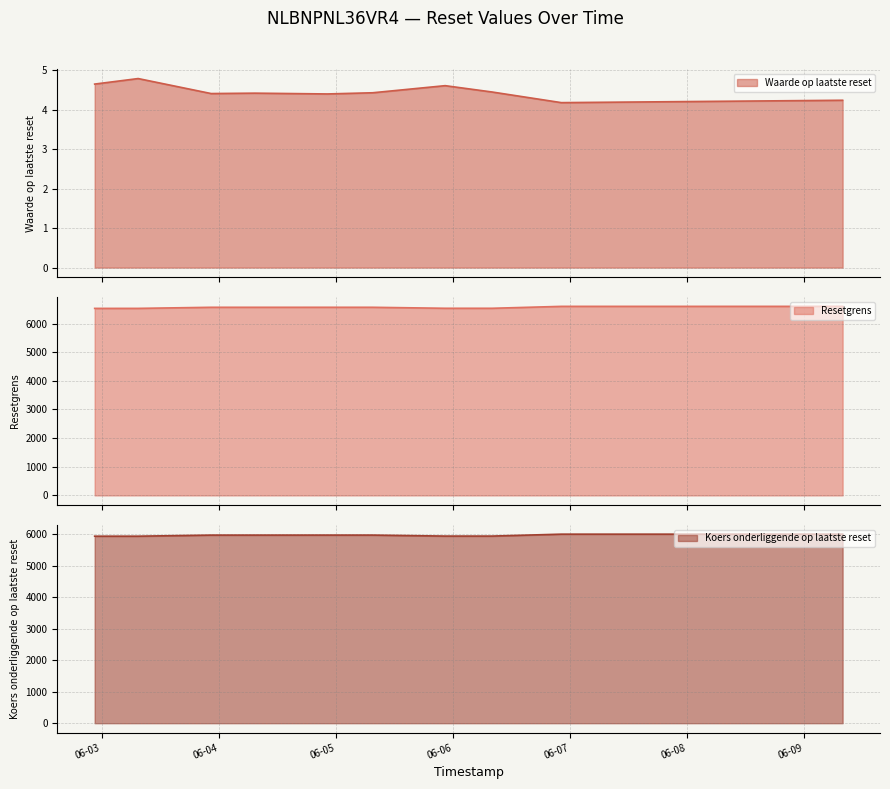

What is the minimum value for Koers onderliggende op laatste reset line?

5935.9